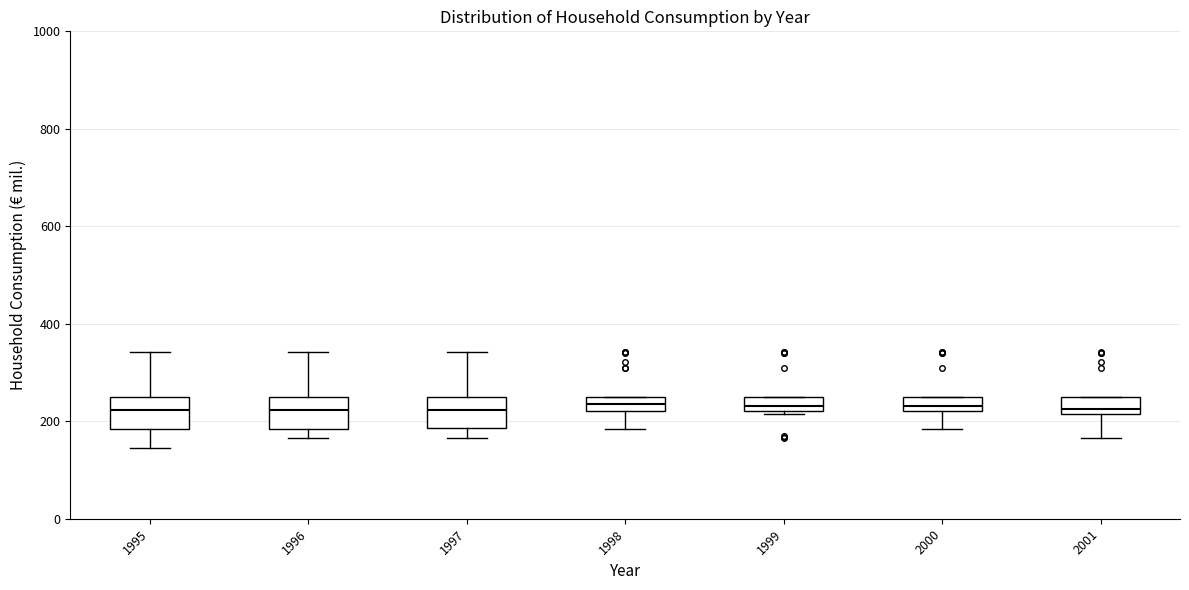

Where does the lower whisker of the box at x = 1995 end on the y-axis? The values are not printed on the chart, so give them approximately, as read against the axis.

140